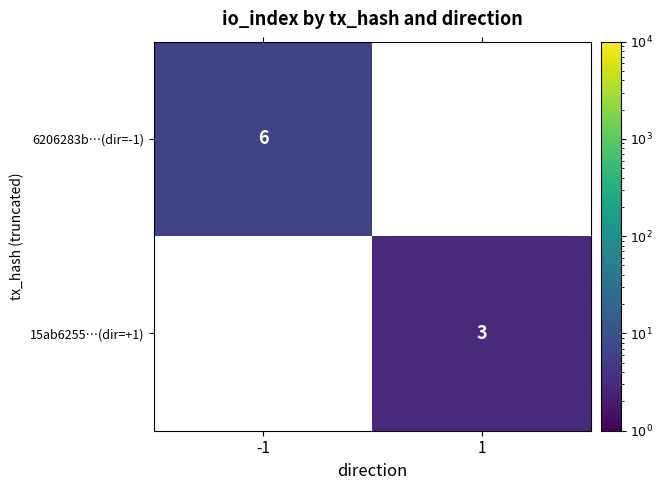

What is the approximate value of 15ab6255…(dir=+1) at 1?

3